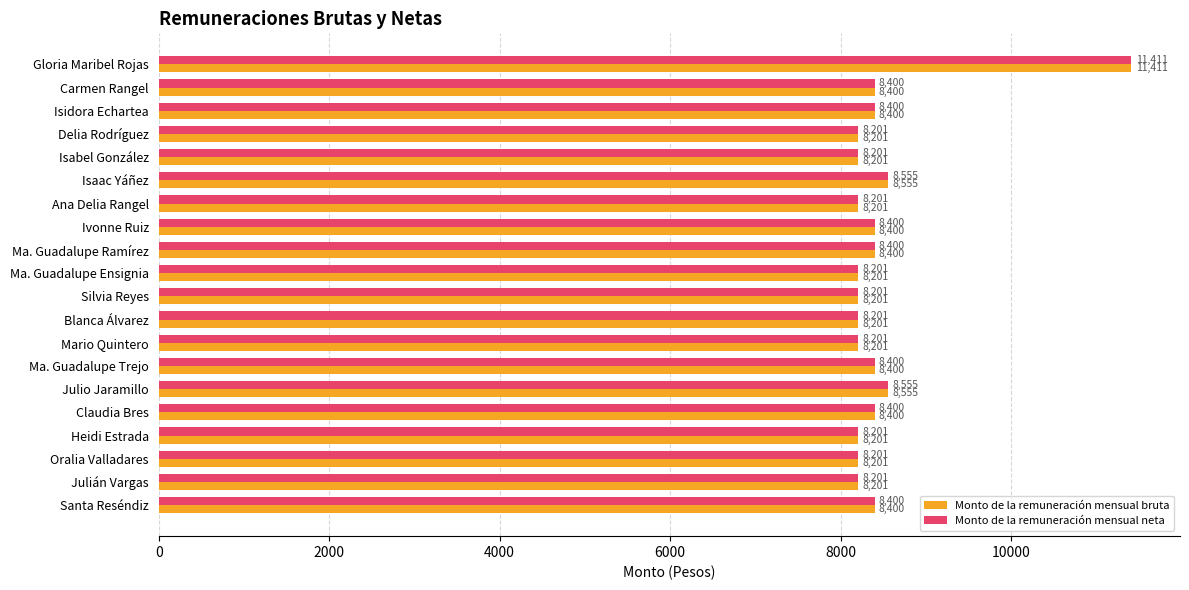

What is the total value across all series at Santa Reséndiz?

16800